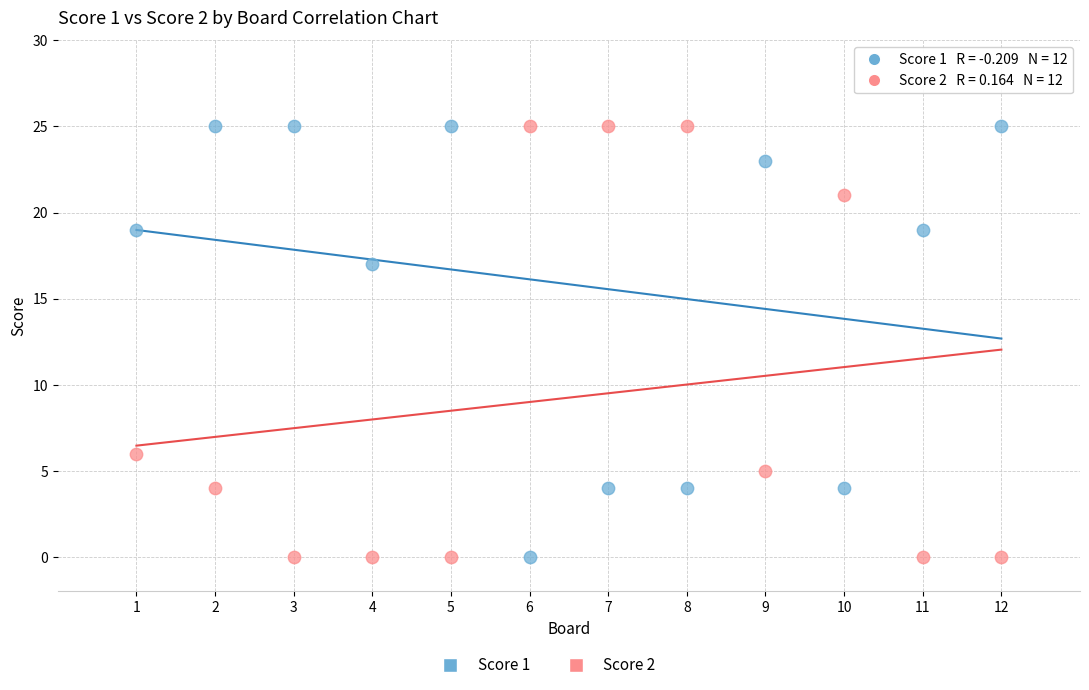

What is the X range (max minus min) for the scatter plot?

11